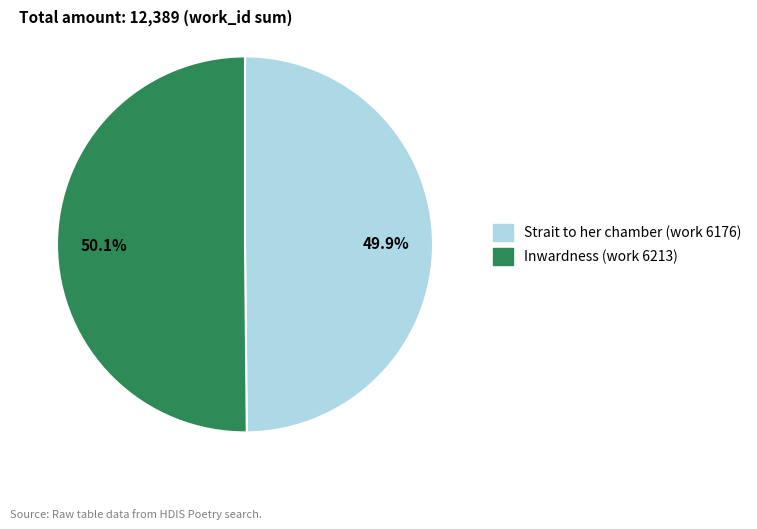

Count the number of slices in the pie.

2